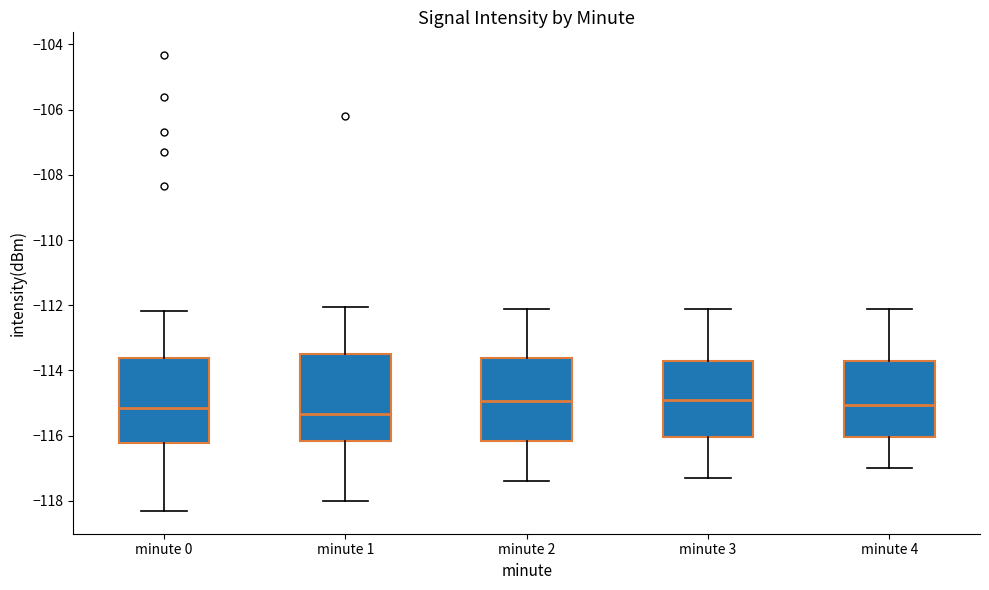

Reading left to right, transcribe this box plot: for each box, give where its median line is, the range the box spans, and where its two whiskers end, as read against the y-axis. The values are not printed on the chart, so give them approximately, as read against the axis.

minute 0: median -115.2, box -116.2 to -113.6, whiskers -118.4 to -112.2
minute 1: median -115.4, box -116.2 to -113.4, whiskers -118.0 to -112.0
minute 2: median -115.0, box -116.2 to -113.6, whiskers -117.4 to -112.0
minute 3: median -114.8, box -116.0 to -113.8, whiskers -117.2 to -112.0
minute 4: median -115.0, box -116.0 to -113.8, whiskers -117.0 to -112.0